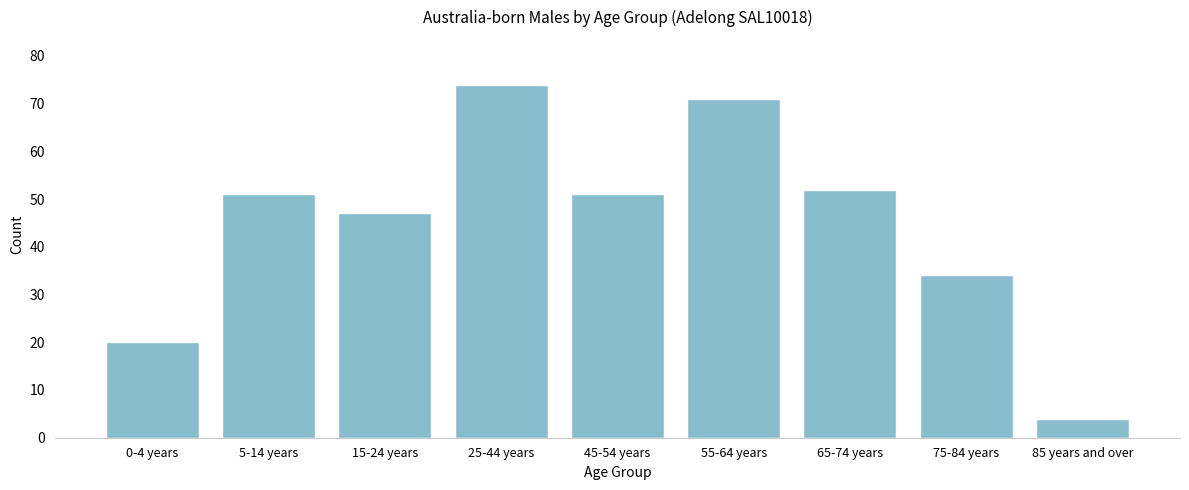

Reading left to right, what are all the values shown in this chart?

20	51	47	74	51	71	52	34	4